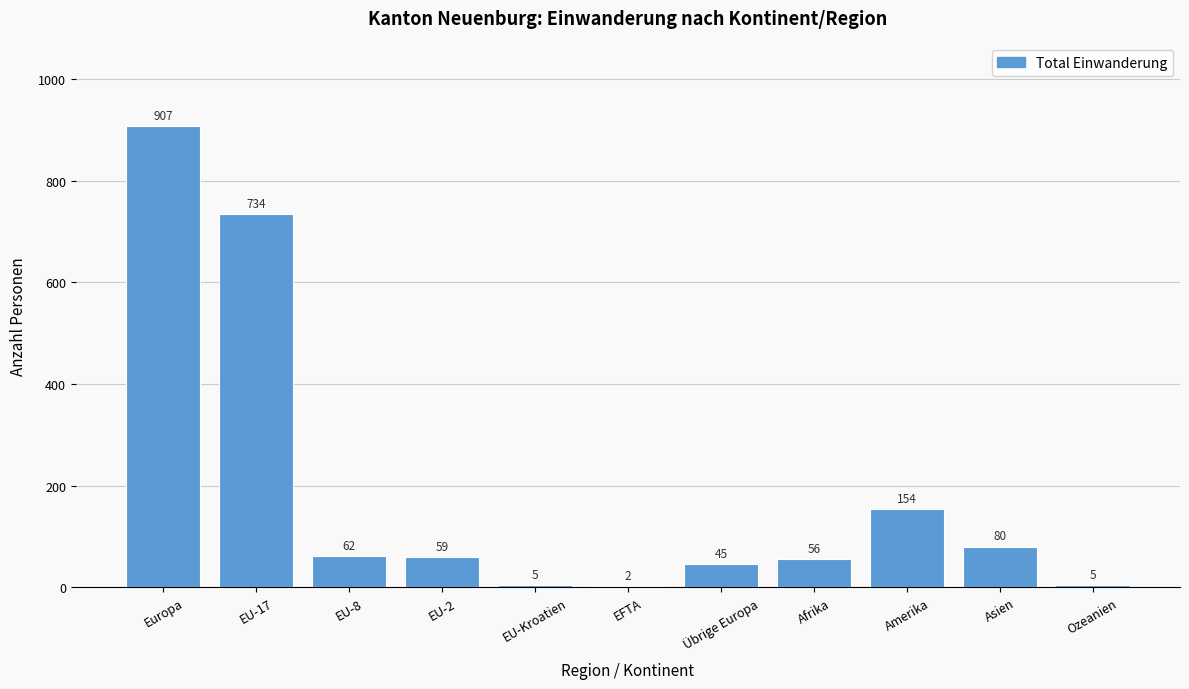

Reading left to right, what are all the values shown in this chart?

Europa=907	EU-17=734	EU-8=62	EU-2=59	EU-Kroatien=5	EFTA=2	Übrige Europa=45	Afrika=56	Amerika=154	Asien=80	Ozeanien=5